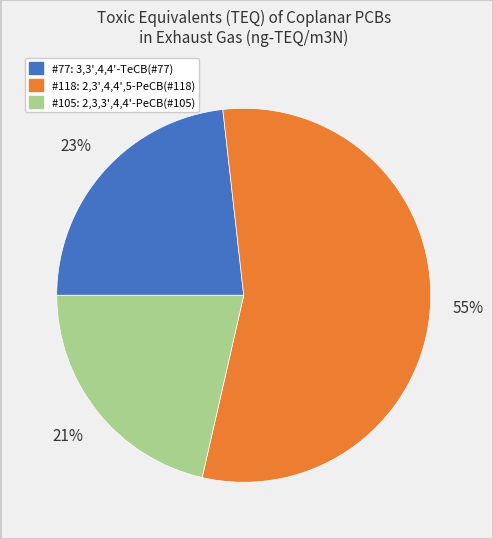

To the nearest percent, what is the average slice percentage?

33%